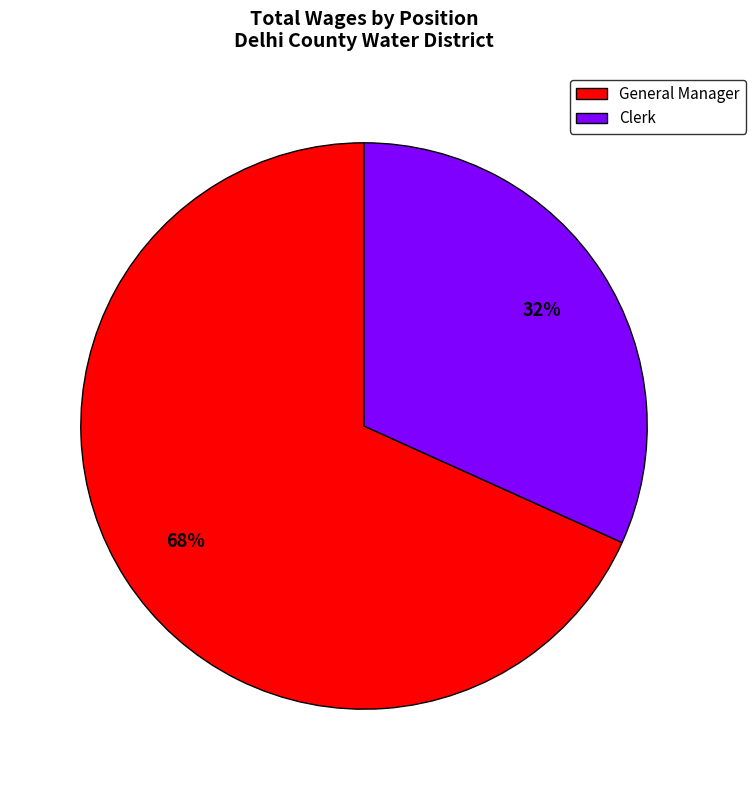

Which slice is the smallest?

Clerk